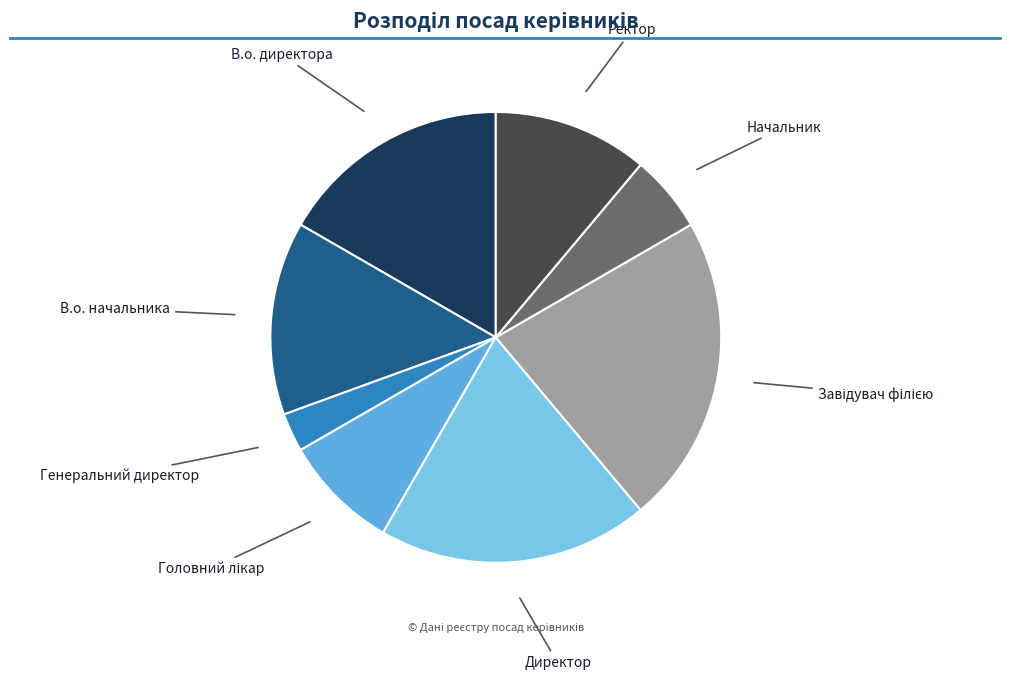

How many slices are in this pie chart?

8